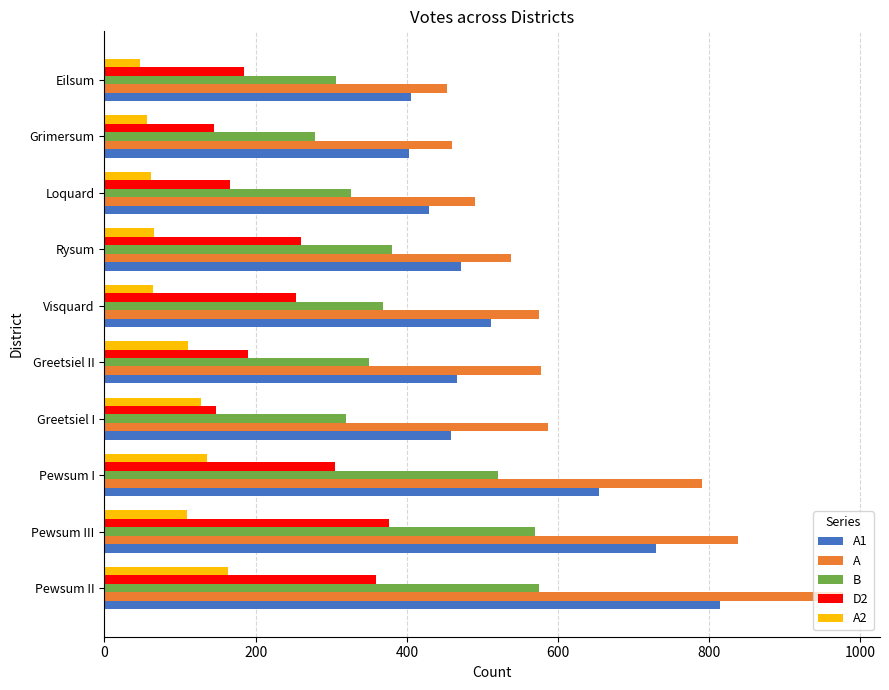

True or false: B has a value of 521 at Pewsum I.

True